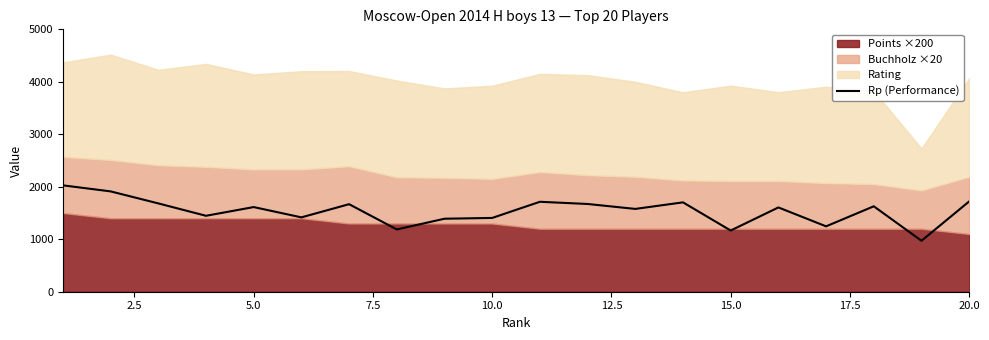

Is it true that the value at 17.5 is 1187?

True